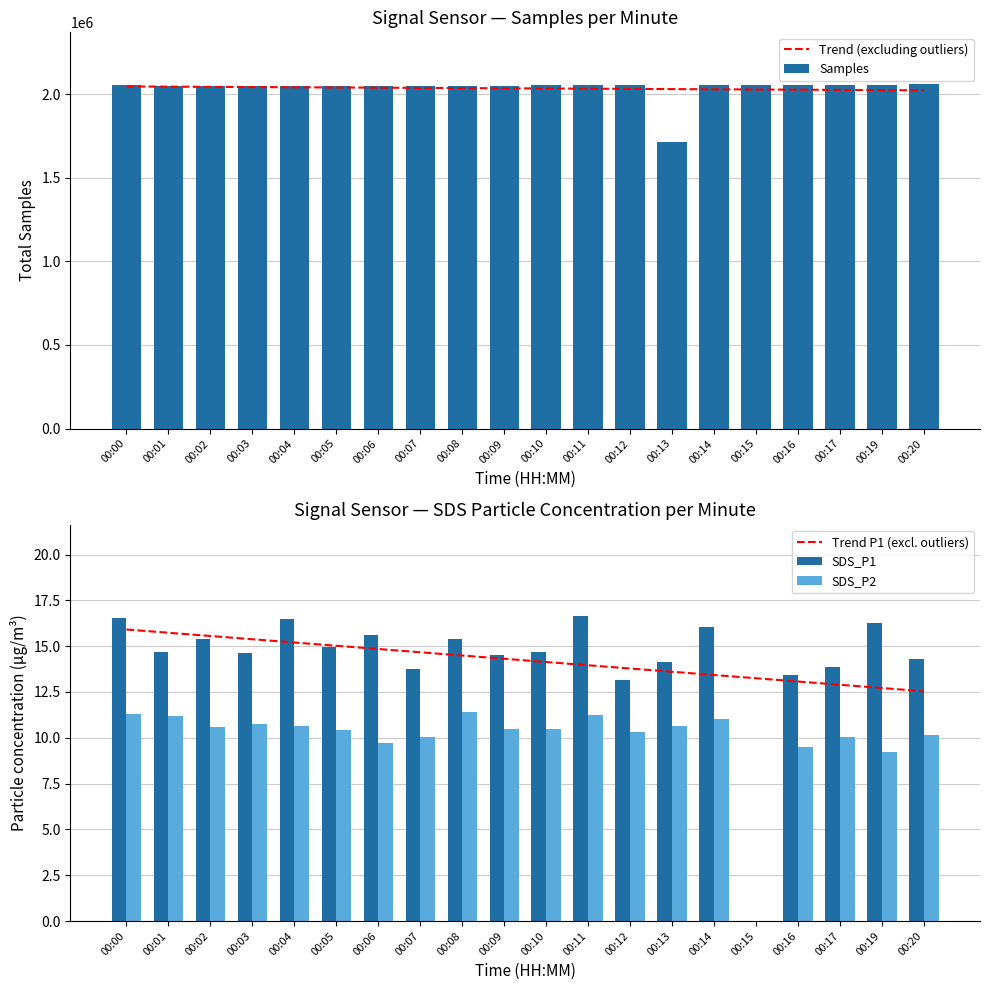

Reading left to right, transcribe all the data shown in this chart.

Trend (excluding outliers): 00:00=2047372.0	00:01=2046156.2	00:02=2044940.4	00:03=2043724.5	00:04=2042508.7	00:05=2041292.9	00:06=2040077.0	00:07=2038861.2	00:08=2037645.4	00:09=2036429.5	00:10=2035213.7	00:11=2033997.8	00:12=2032782.0	00:13=2031566.2	00:14=2030350.3	00:15=2029134.5	00:16=2027918.7	00:17=2026702.8	00:19=2025487.0	00:20=2024271.2
Samples: 00:00=2056163.0	00:01=2047932.0	00:02=2047769.0	00:03=2048259.0	00:04=2049079.0	00:05=2048369.0	00:06=2048142.0	00:07=2048682.0	00:08=2048270.0	00:09=2048051.0	00:10=2055908.0	00:11=2055922.0	00:12=2055958.0	00:13=1712784.0	00:14=2056452.0	00:15=2056565.0	00:16=2055882.0	00:17=2056297.0	00:19=2057966.0	00:20=2061982.0
Trend P1 (excl. outliers): 00:00=15.9	00:01=15.7	00:02=15.6	00:03=15.4	00:04=15.2	00:05=15.0	00:06=14.8	00:07=14.7	00:08=14.5	00:09=14.3	00:10=14.1	00:11=14.0	00:12=13.8	00:13=13.6	00:14=13.4	00:15=13.2	00:16=13.1	00:17=12.9	00:19=12.7	00:20=12.5
SDS_P1: 00:00=16.6	00:01=14.7	00:02=15.4	00:03=14.6	00:04=16.5	00:05=14.9	00:06=15.6	00:07=13.7	00:08=15.4	00:09=14.5	00:10=14.7	00:11=16.6	00:12=13.1	00:13=14.2	00:14=16.0	00:15=0.0	00:16=13.4	00:17=13.9	00:19=16.2	00:20=14.3
SDS_P2: 00:00=11.3	00:01=11.2	00:02=10.6	00:03=10.8	00:04=10.6	00:05=10.4	00:06=9.7	00:07=10.1	00:08=11.4	00:09=10.5	00:10=10.5	00:11=11.2	00:12=10.3	00:13=10.7	00:14=11.0	00:15=0.0	00:16=9.5	00:17=10.0	00:19=9.2	00:20=10.2